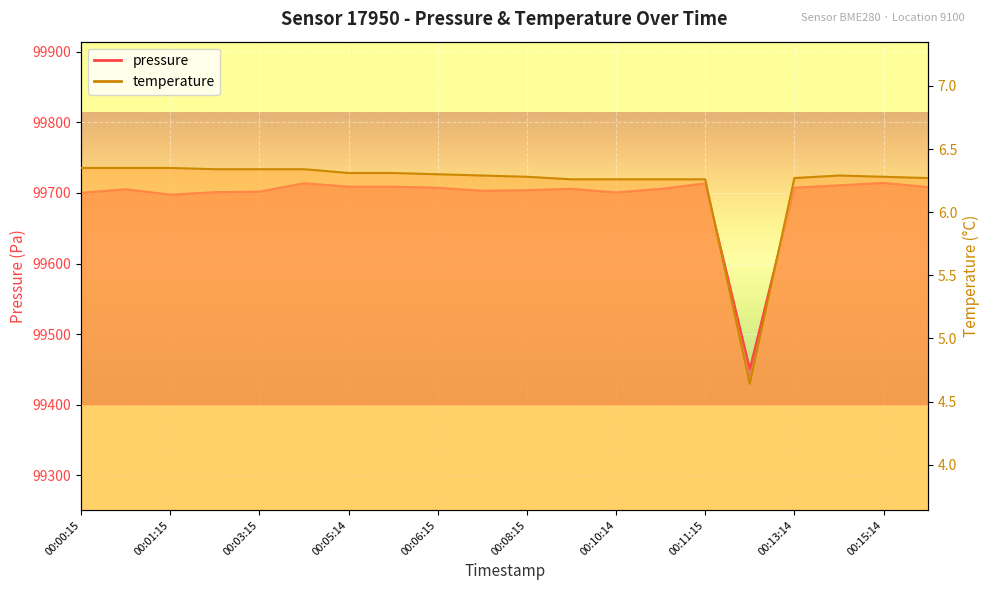

True or false: temperature and pressure intersect in this chart.

False